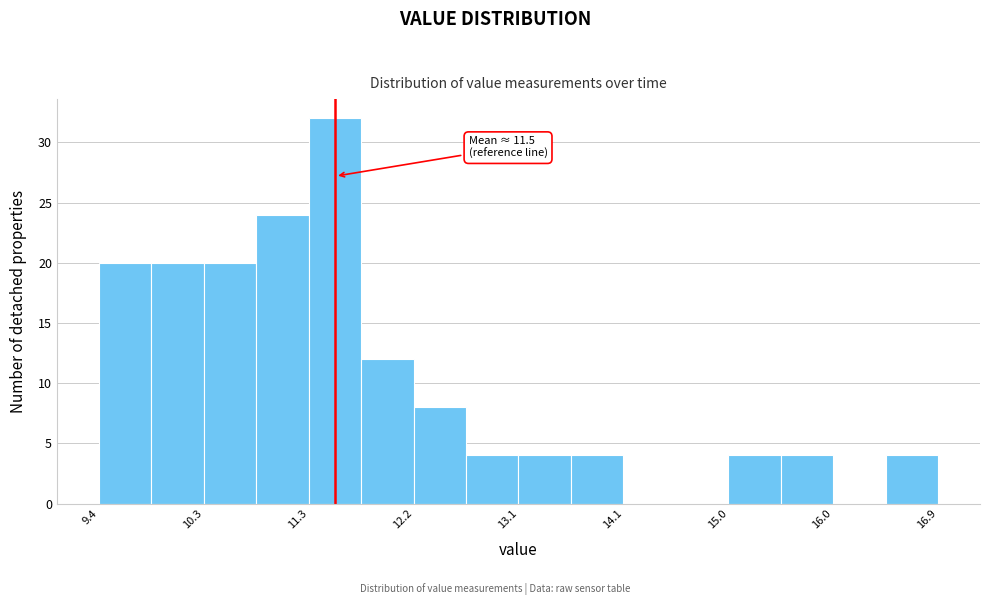

Which range on the x-axis has the tallest bar?

11.3 to 11.7